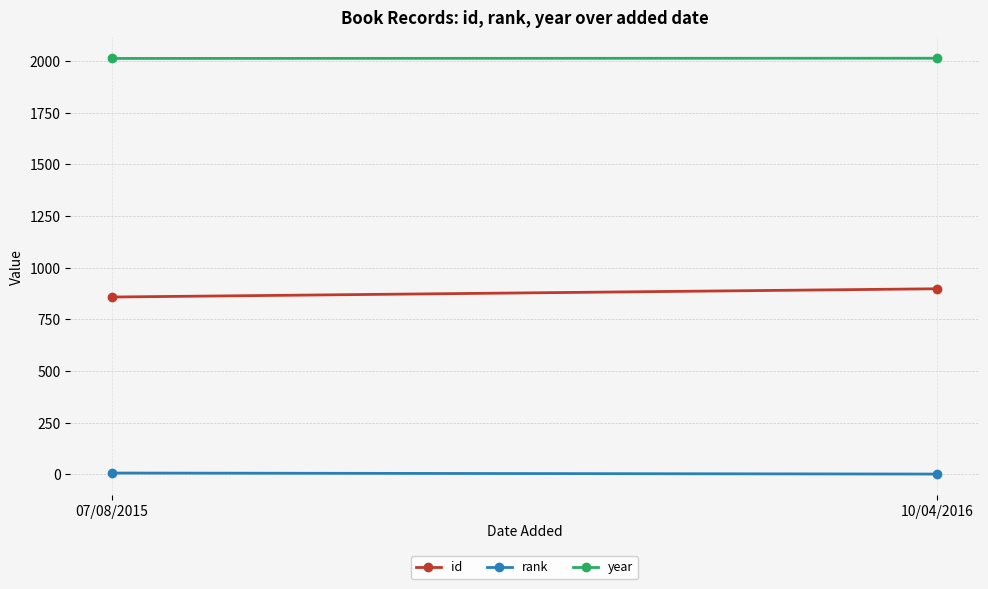

At how many categories does at least one series exceed 426?

2